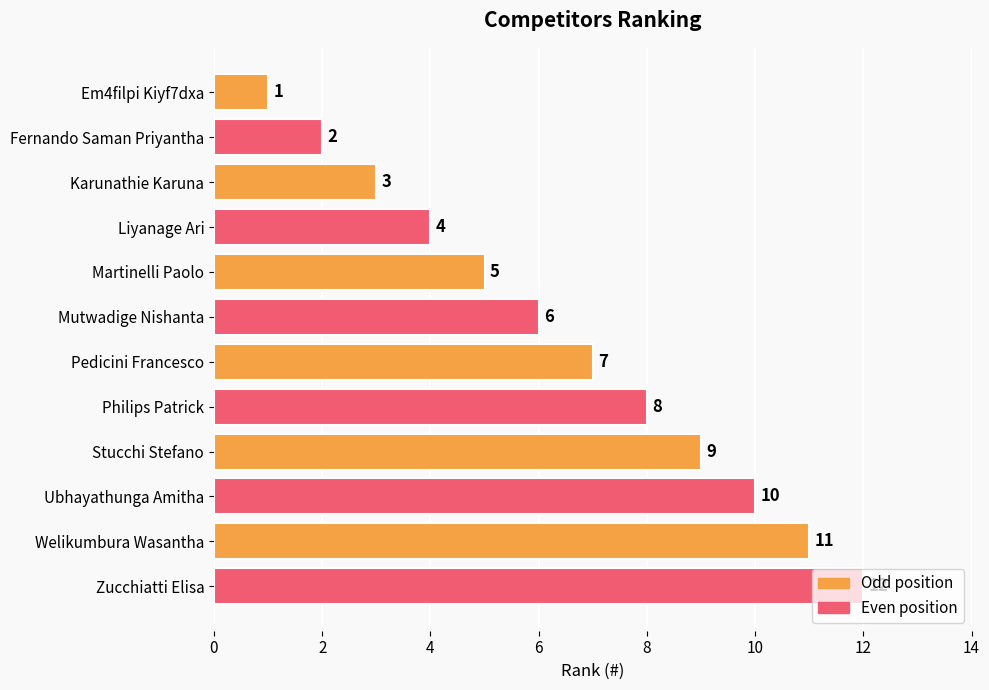

The value at Ubhayathunga Amitha is 13. True or false?

False